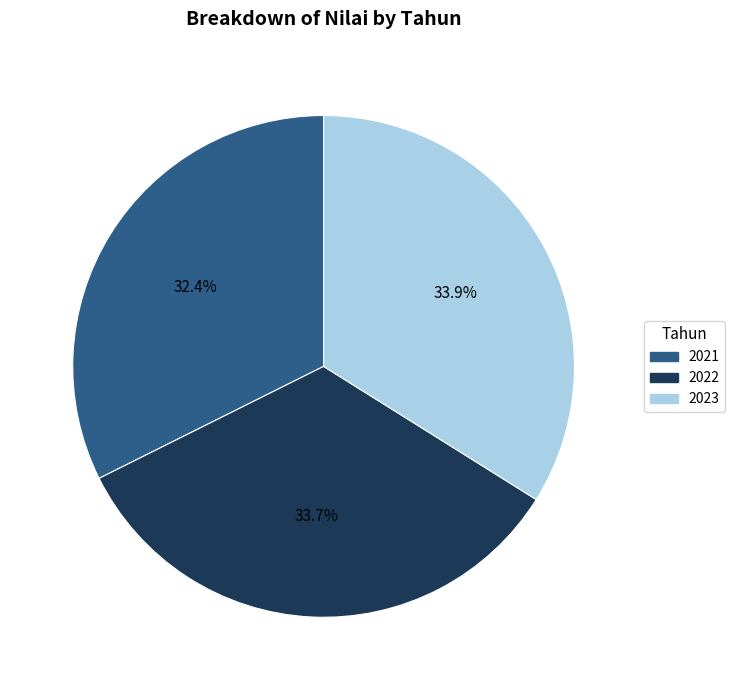

What percentage is the 2021 slice, to the nearest percent?

32%